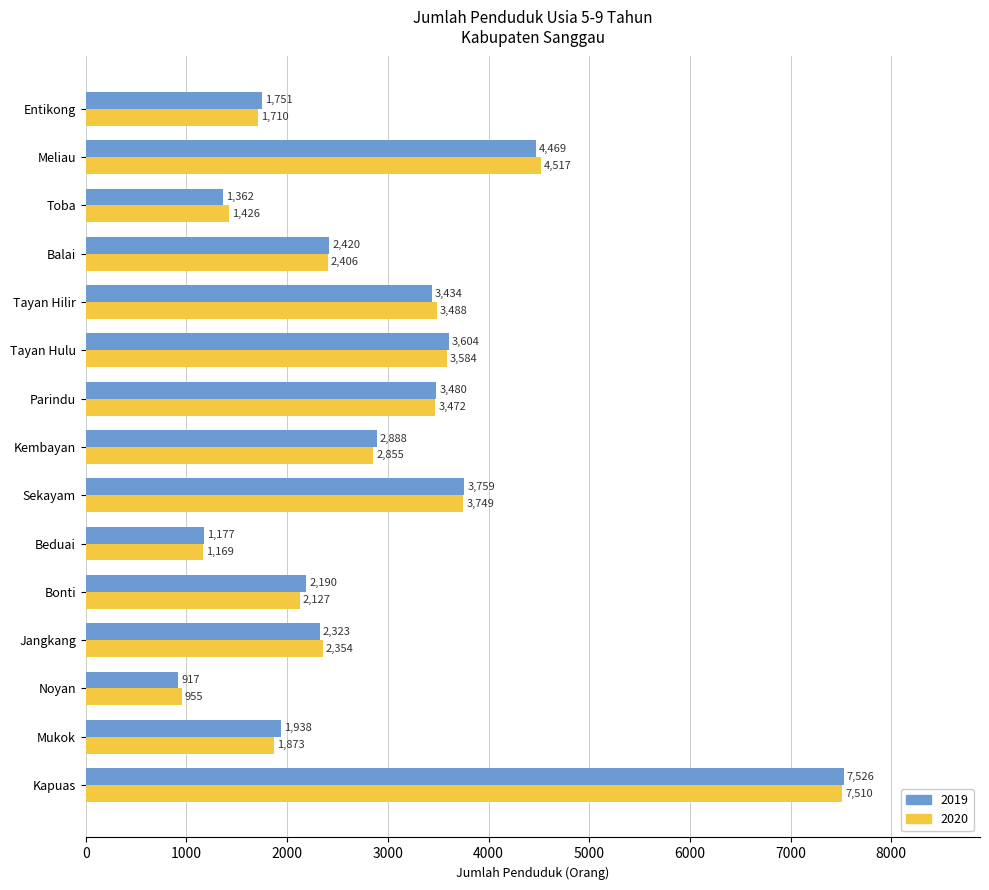

Rank the series at Meliau from highest to lowest value.

2020, 2019